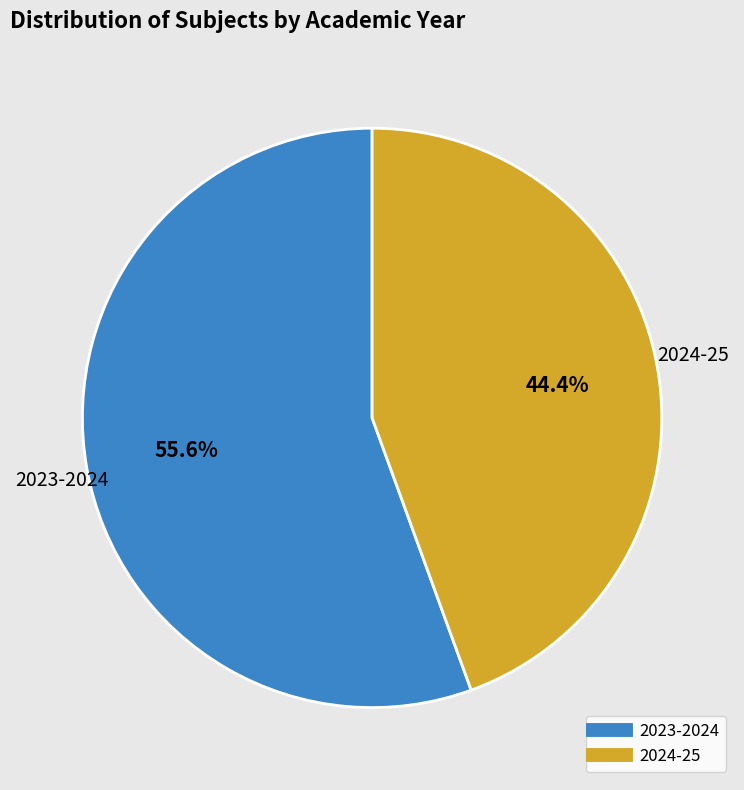

To the nearest percent, what is the difference between the 2023-2024 and 2024-25 slice percentages?

11%